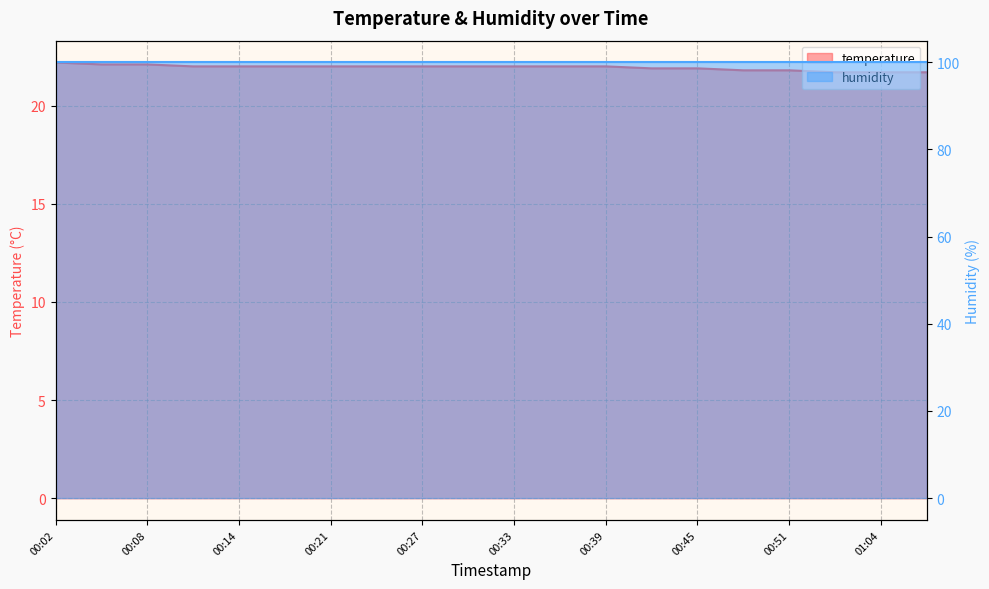

Which label corresponds to the smallest value in the chart?

01:01